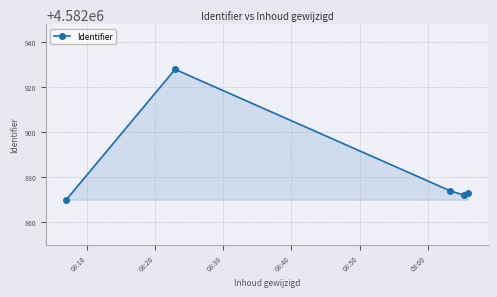

How many data points are less than 4582873?

2